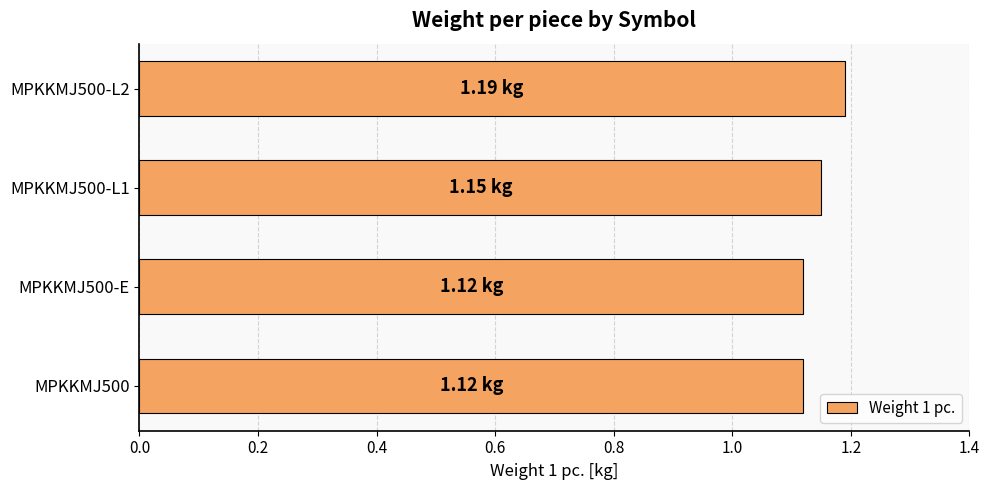

What is the sum of all values?

4.6